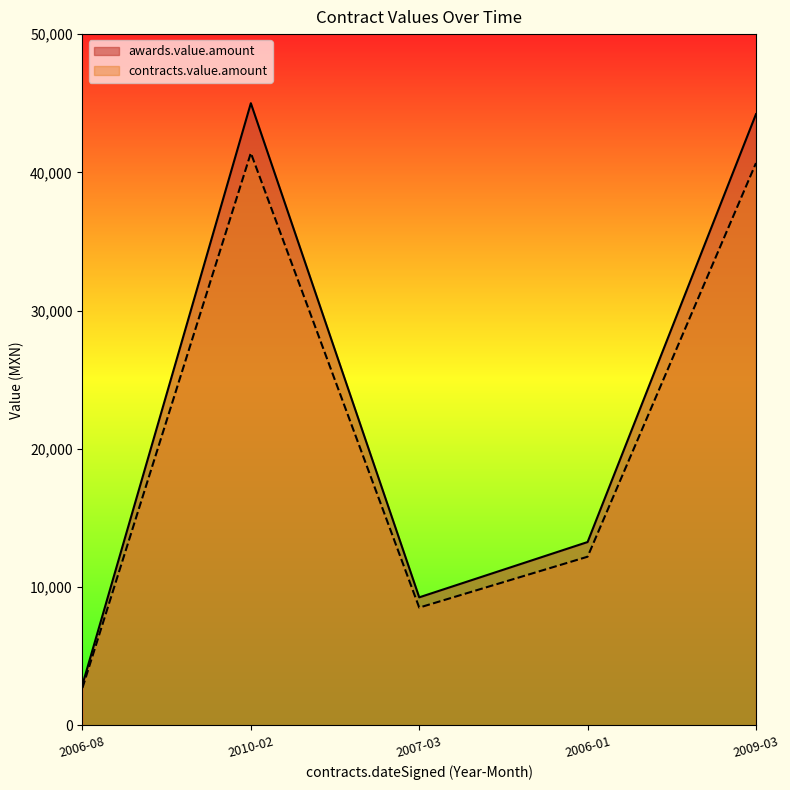

At which category is the sum across all series the highest?

2010-02